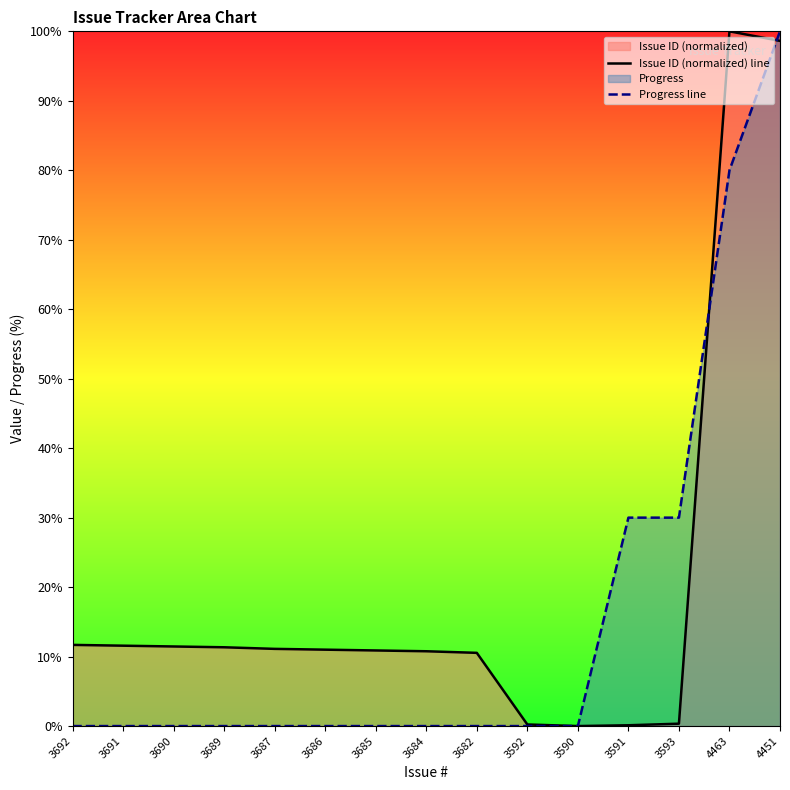

Between 3591 and 4451, which series saw the biggest shift?

Issue ID (normalized) line